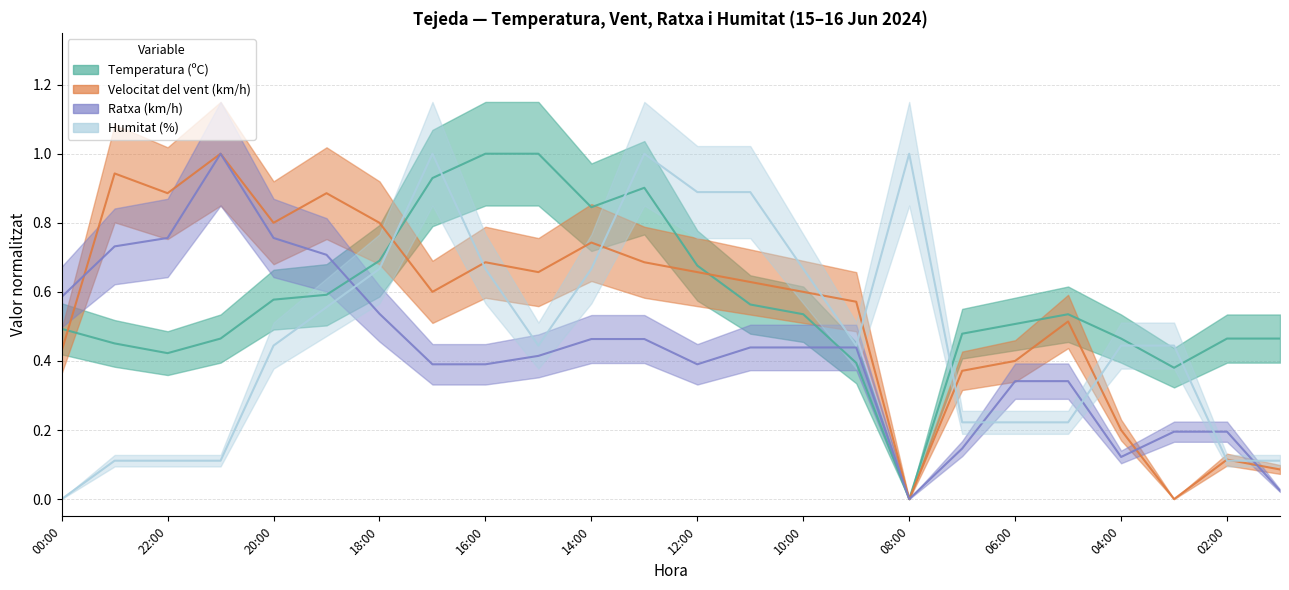

What is the difference between the Ratxa (km/h) values at 21:00 and 18:00?

0.5